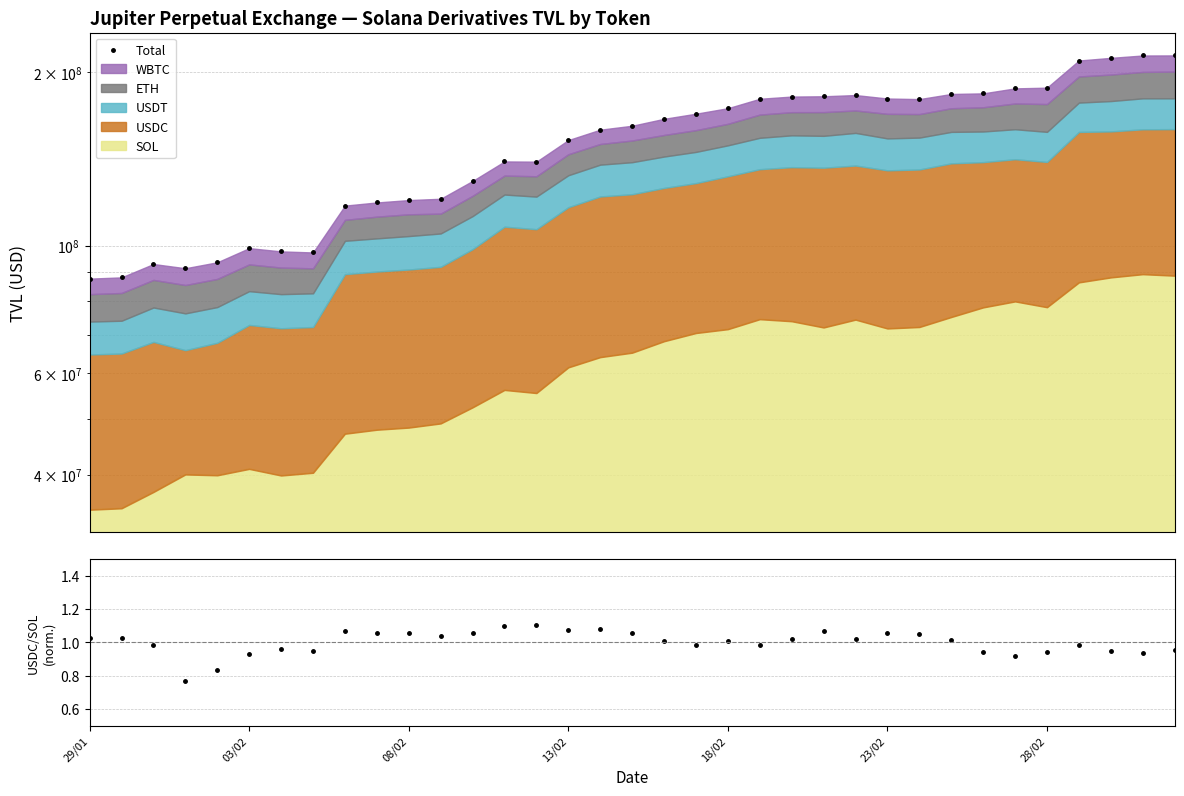

What is the smallest value displayed?

87605206.2